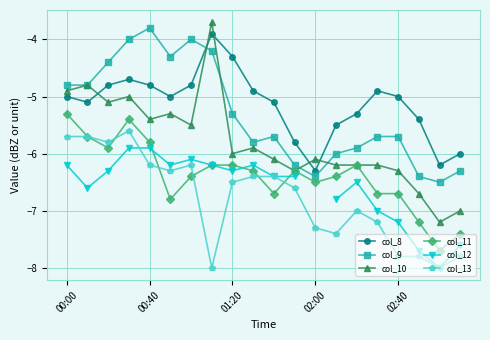

In col_8, how many points are lower than both neighbors (excluding endpoints)?

4